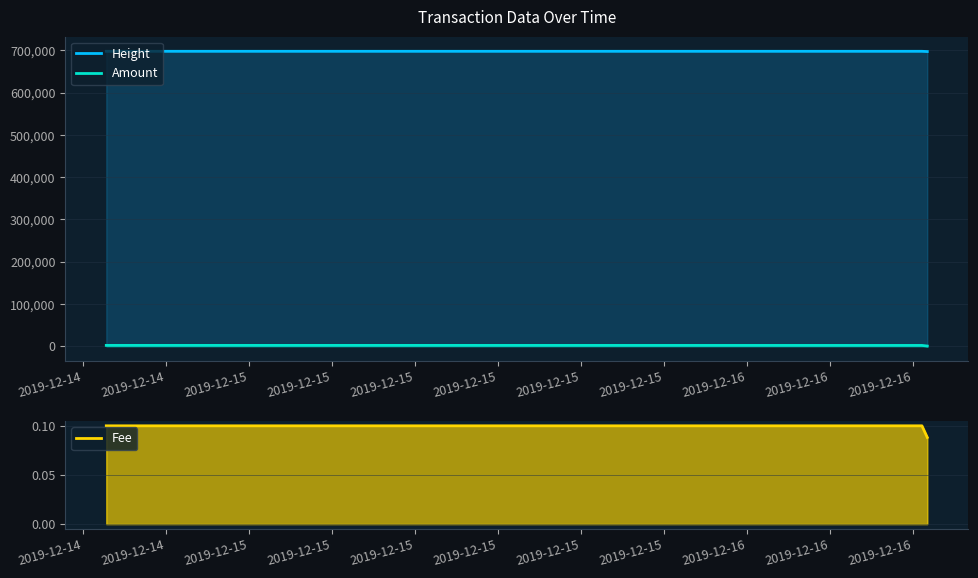

The value of Height at 2019-12-14 is 697797.0. True or false?

True